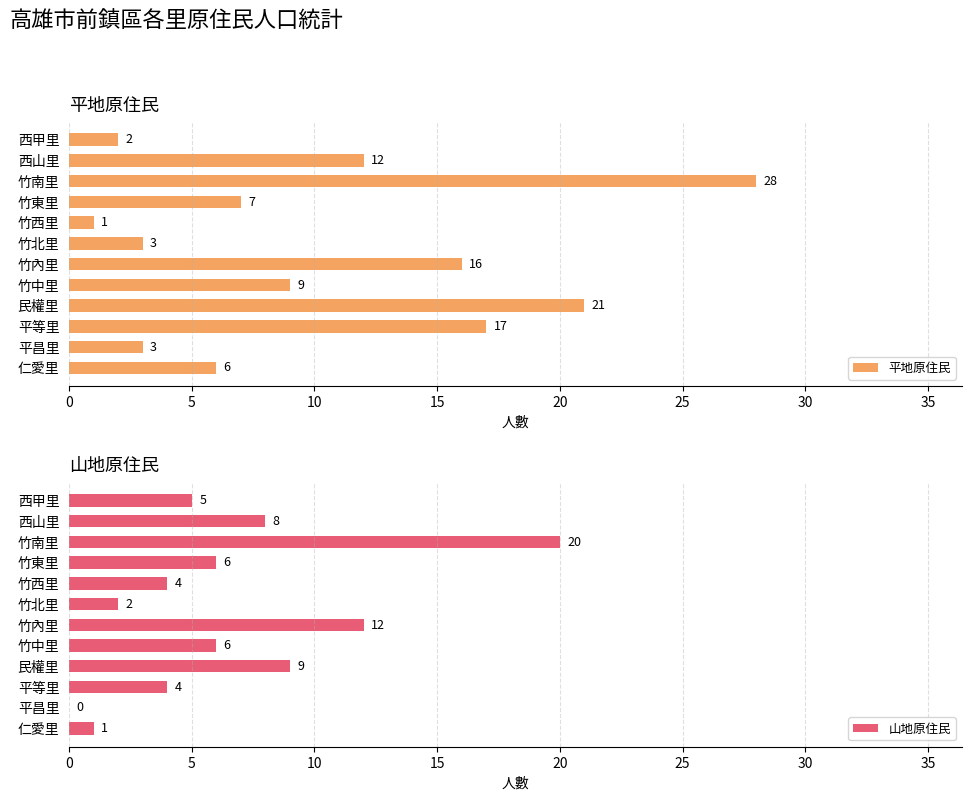

True or false: 山地原住民 has a value of 7 at 平昌里.

False